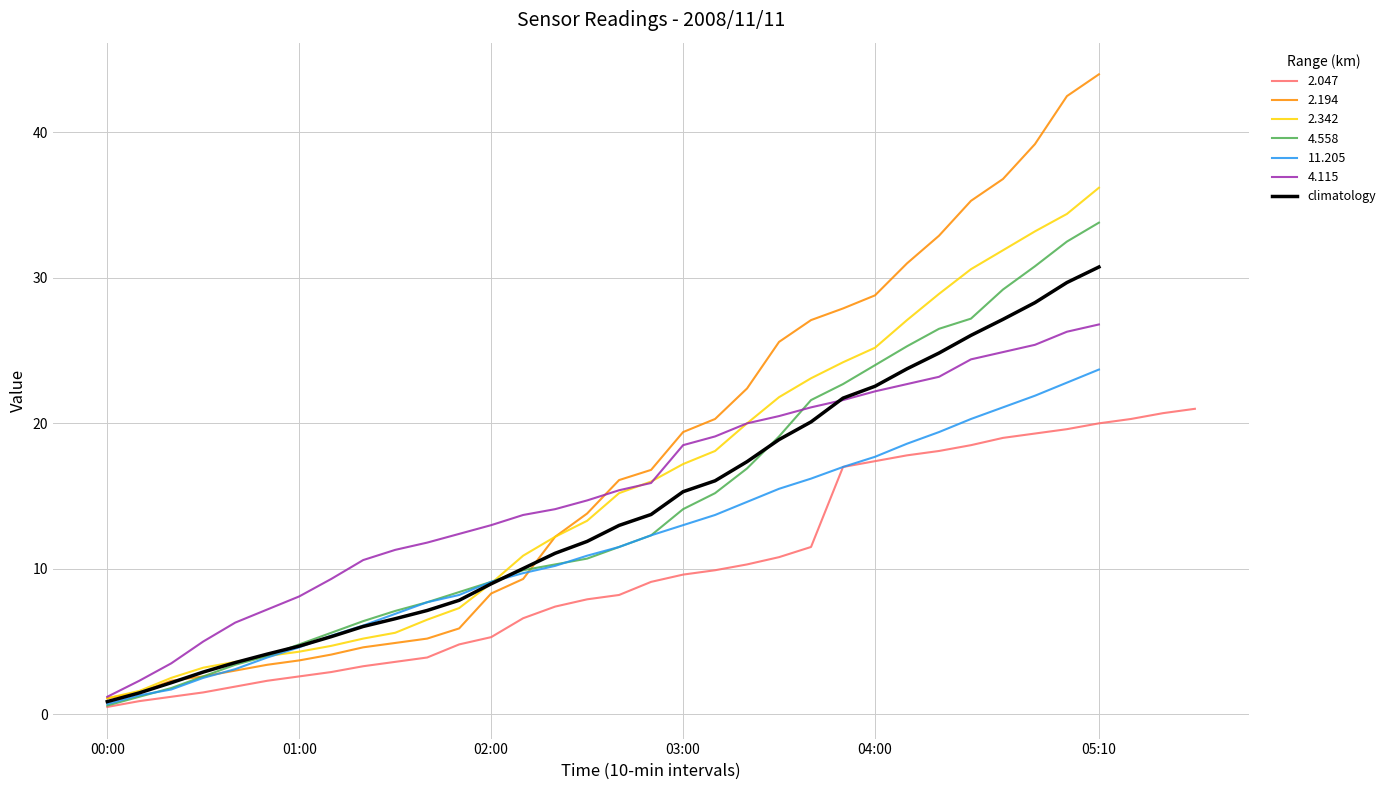

True or false: 11.205 has a value of 4.6 at 02:00.

False